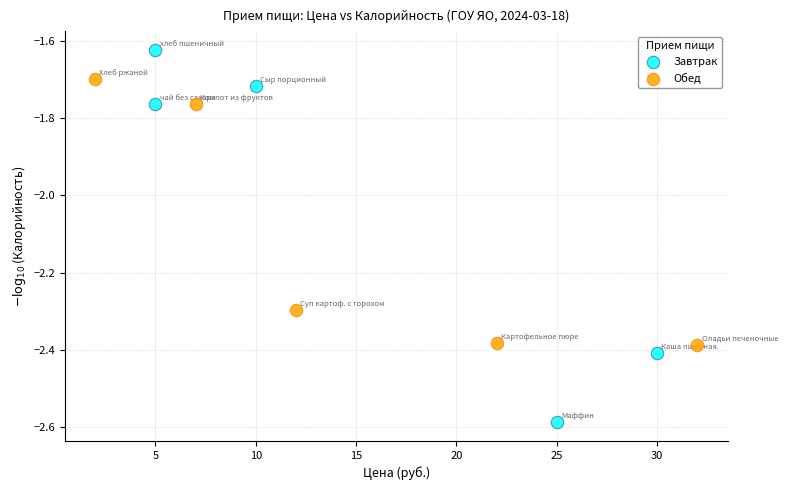

Which series has the widest spread of Y values?

Завтрак